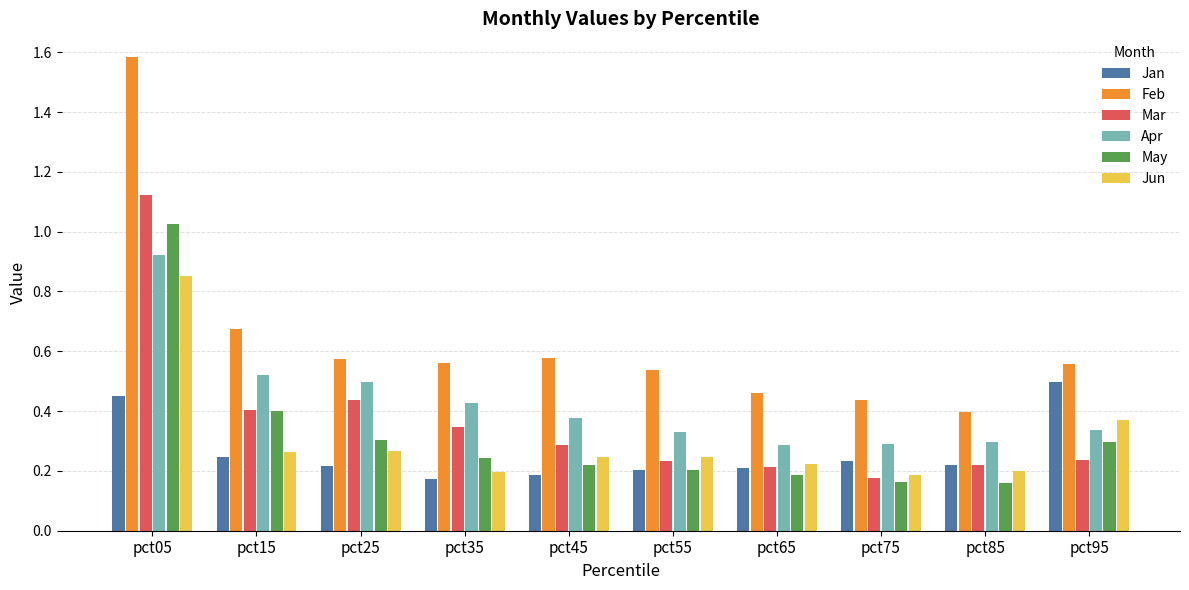

Which series has the largest total across all categories?

Feb